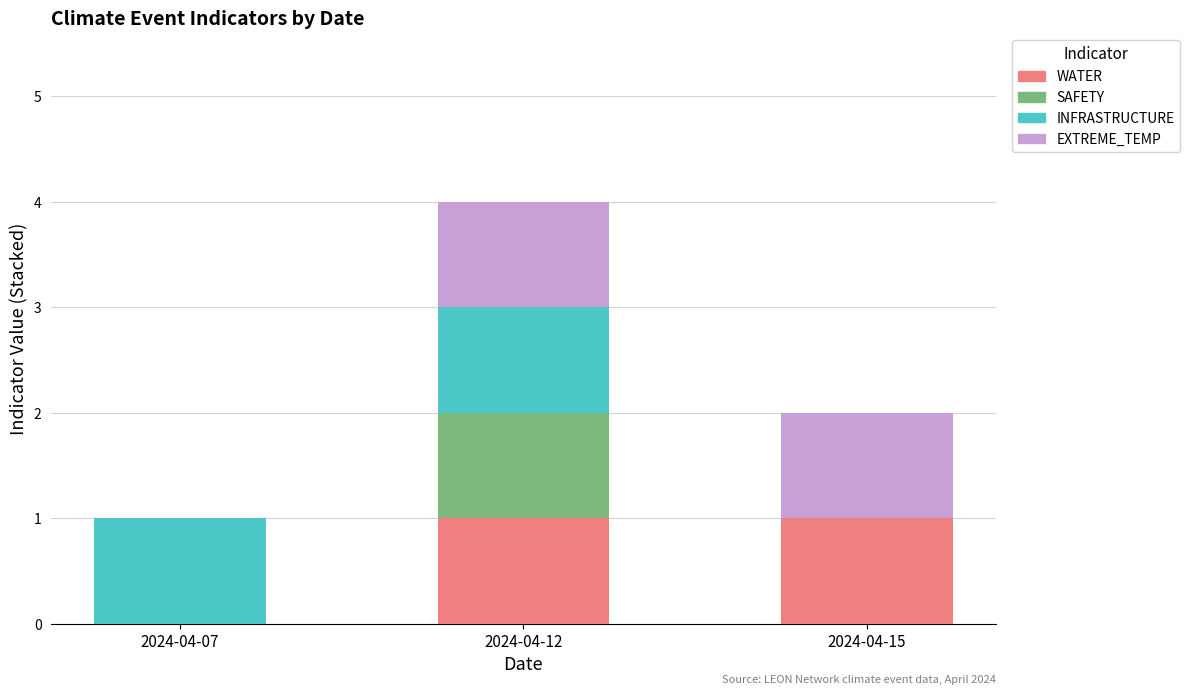

The value of WATER at 2024-04-15 is 2. True or false?

False